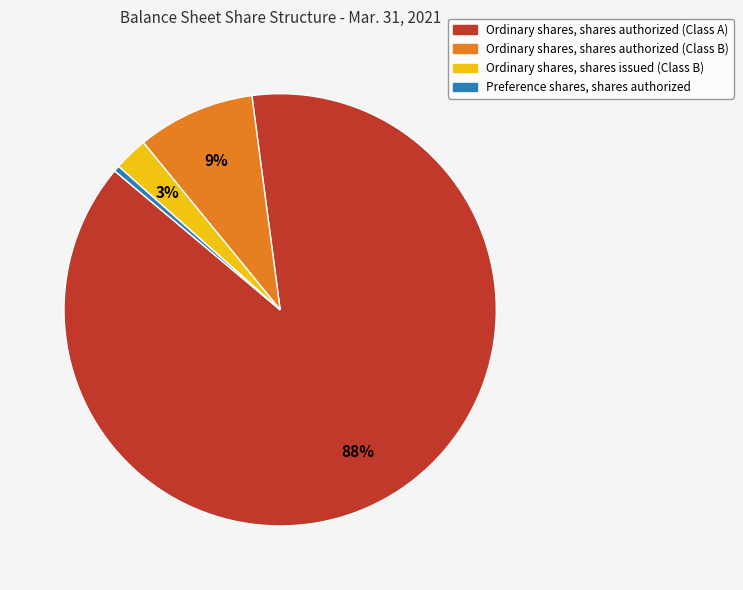

Do Ordinary shares, shares authorized (Class B) and Ordinary shares, shares issued (Class B) together represent more than half of the pie?

No